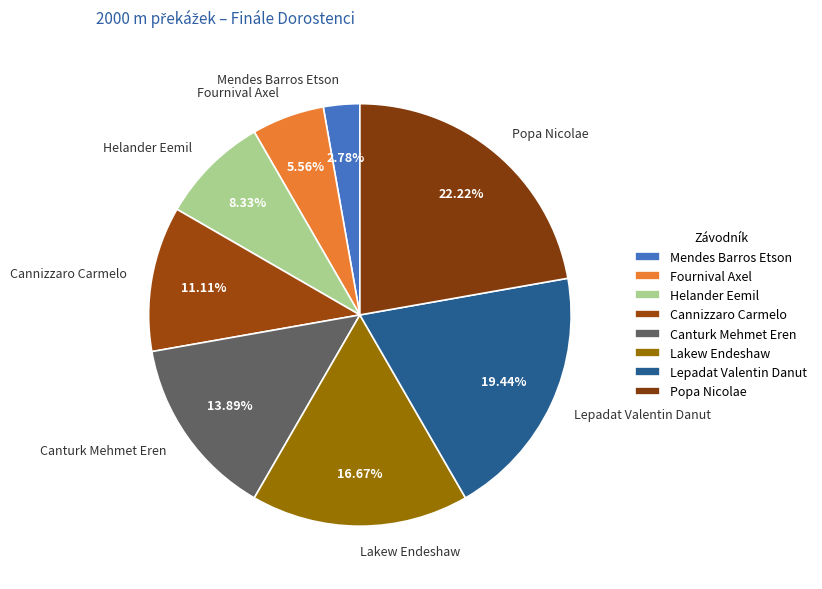

Does Fournival Axel account for over 50% of the chart?

No